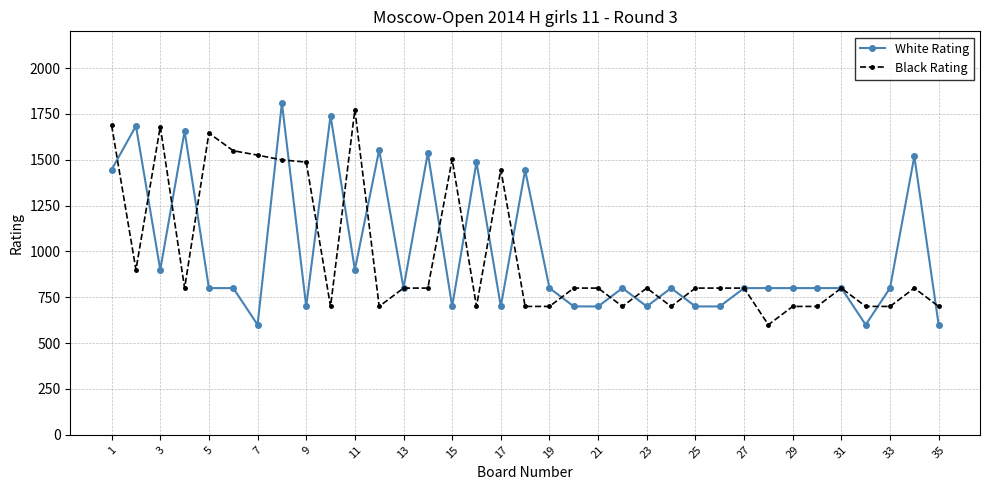

True or false: Black Rating has more than 0 interior local peaks.

True